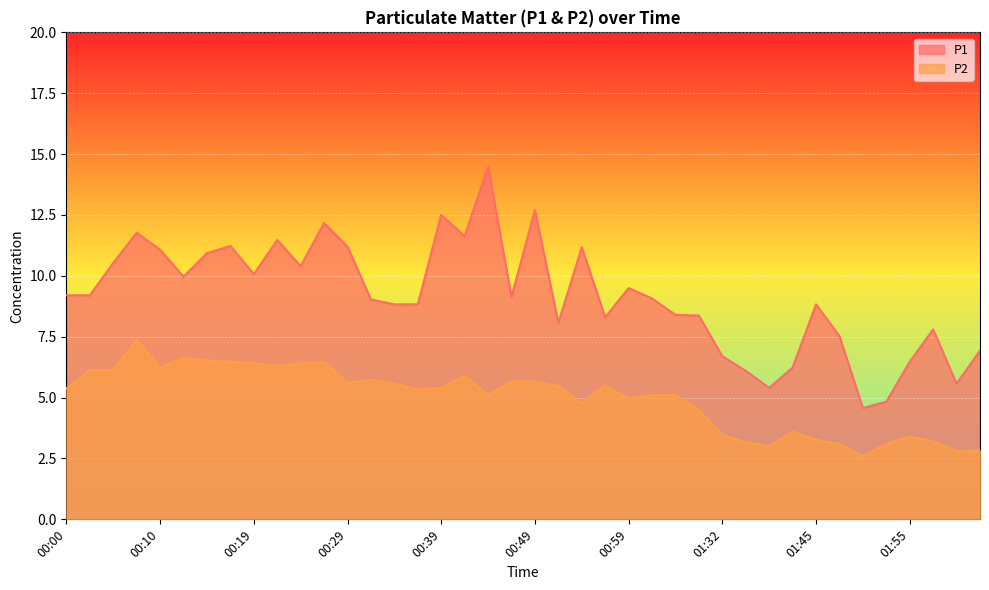

What are all the series names shown in the legend?

P1, P2